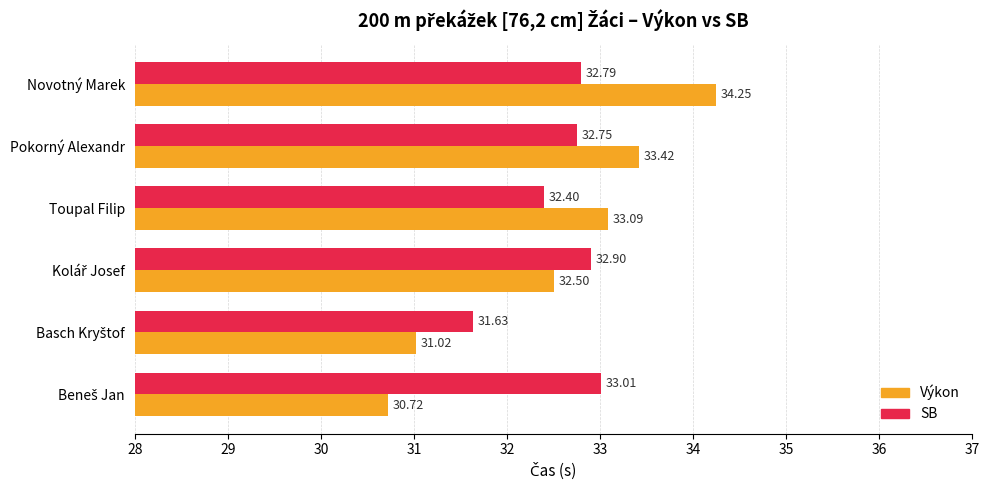

What is the lowest value of the Výkon series?

30.7